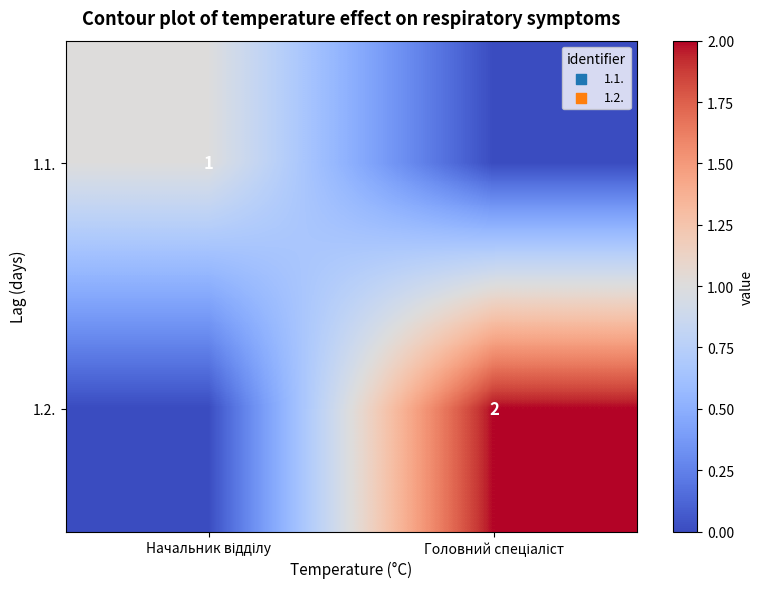

Which series has the largest total across all categories?

1.2.